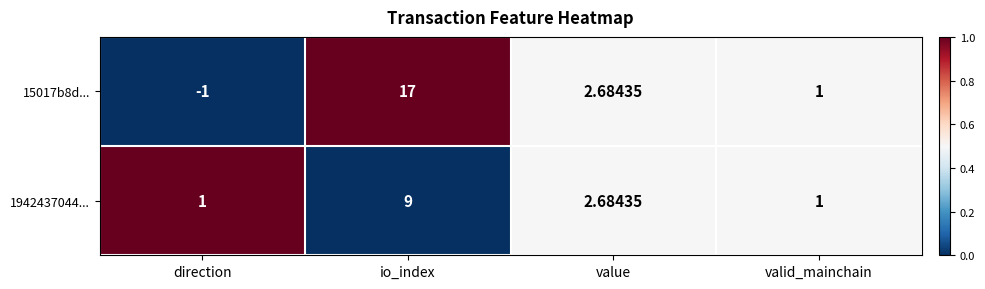

At which label is 1942437044... closest to 5?

value